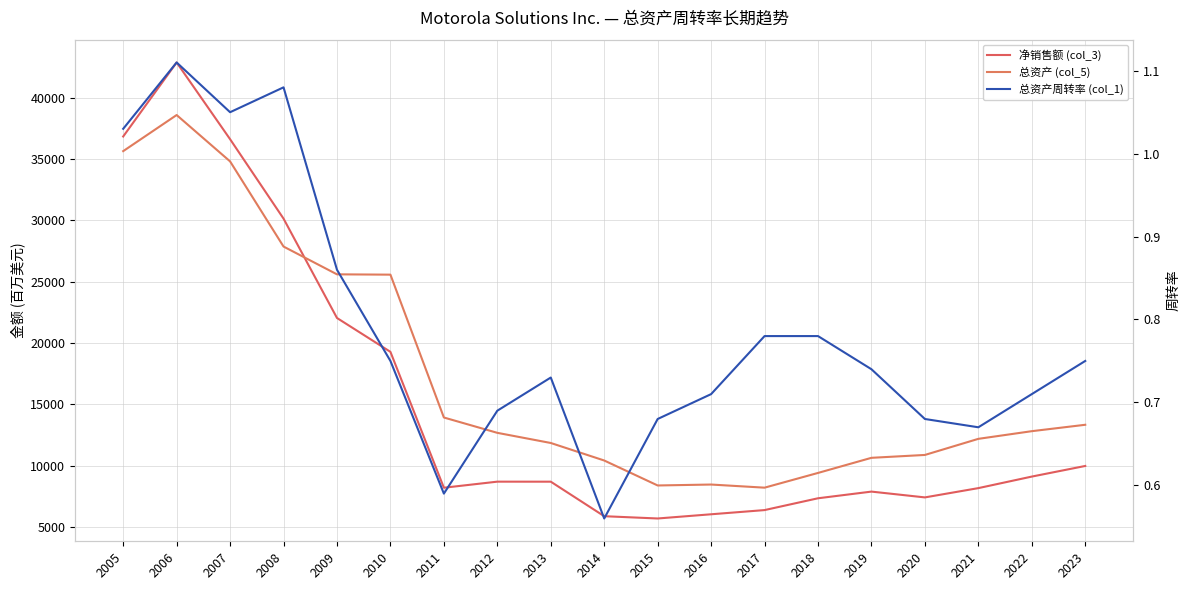

What is the average value of the 净销售额 (col_3) series?

15121.7